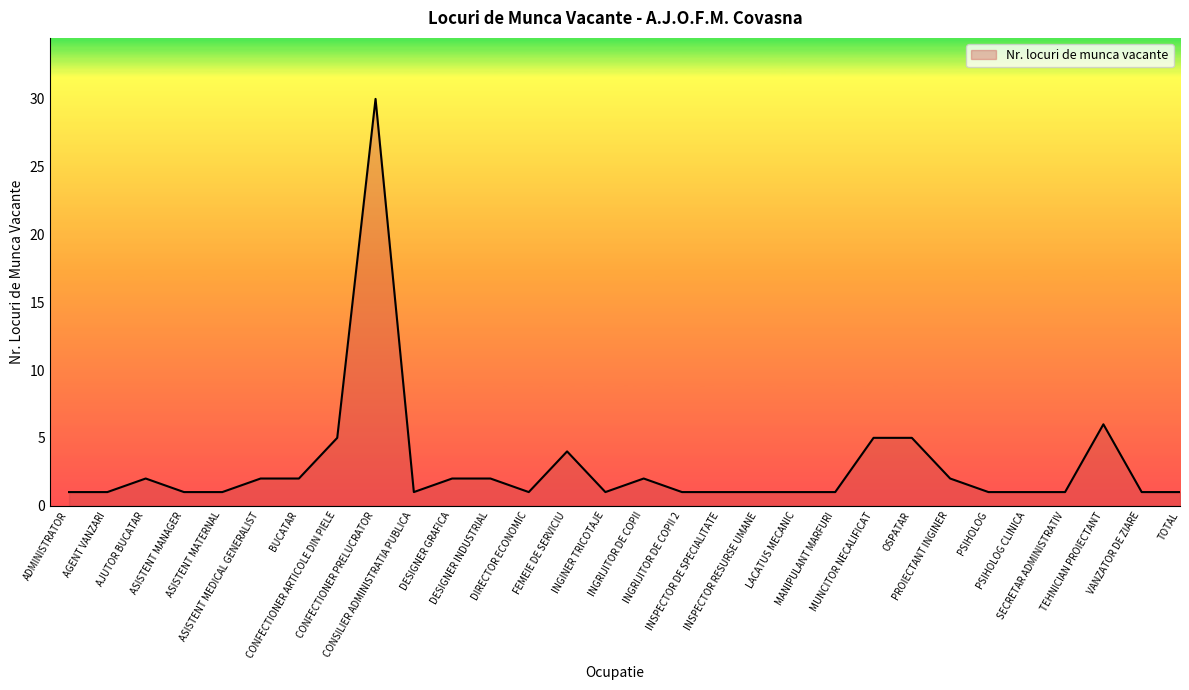

What is the maximum value shown in the chart?

30